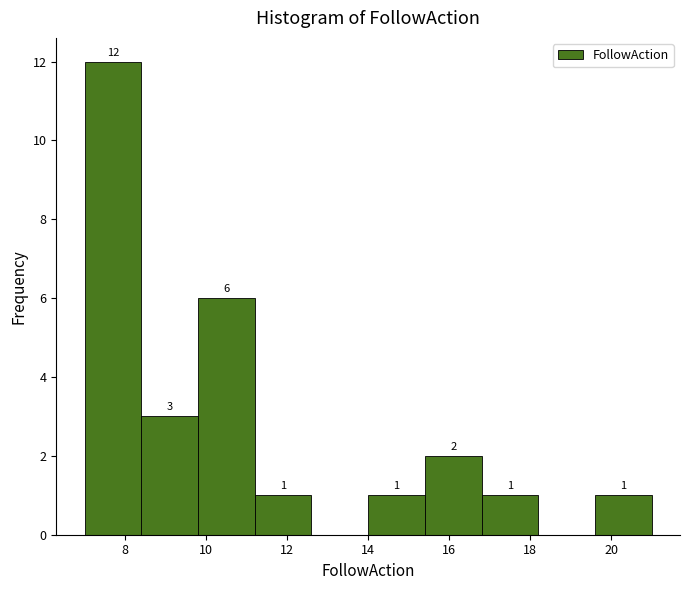

Which range on the x-axis has the tallest bar?

7.0 to 8.4